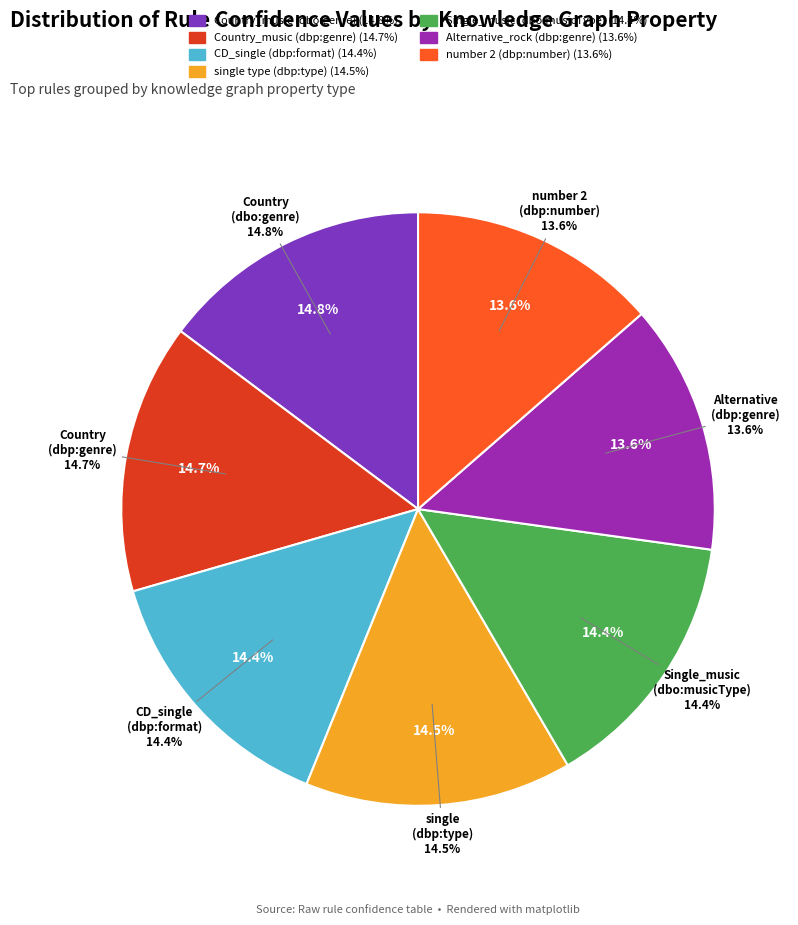

How much of the chart is everything except single type (dbp:type)?

85.5%